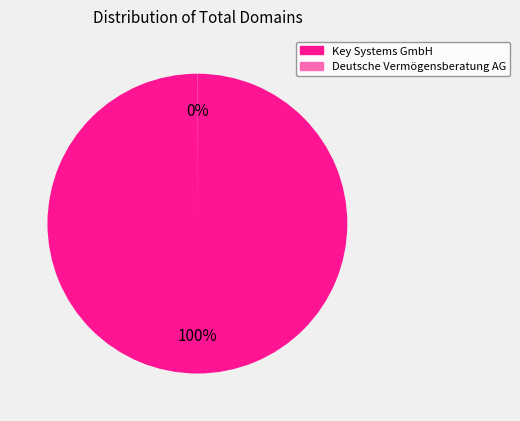

Which category accounts for the majority?

Key Systems GmbH